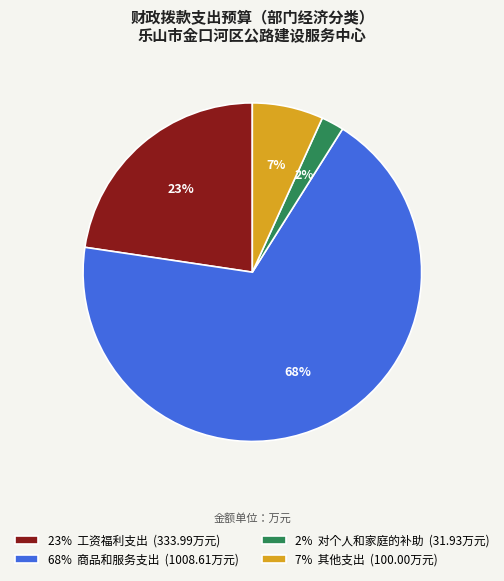

To the nearest percent, what is the combined percentage of 7% 其他支出 (100.00万元) and 2% 对个人和家庭的补助 (31.93万元)?

9%